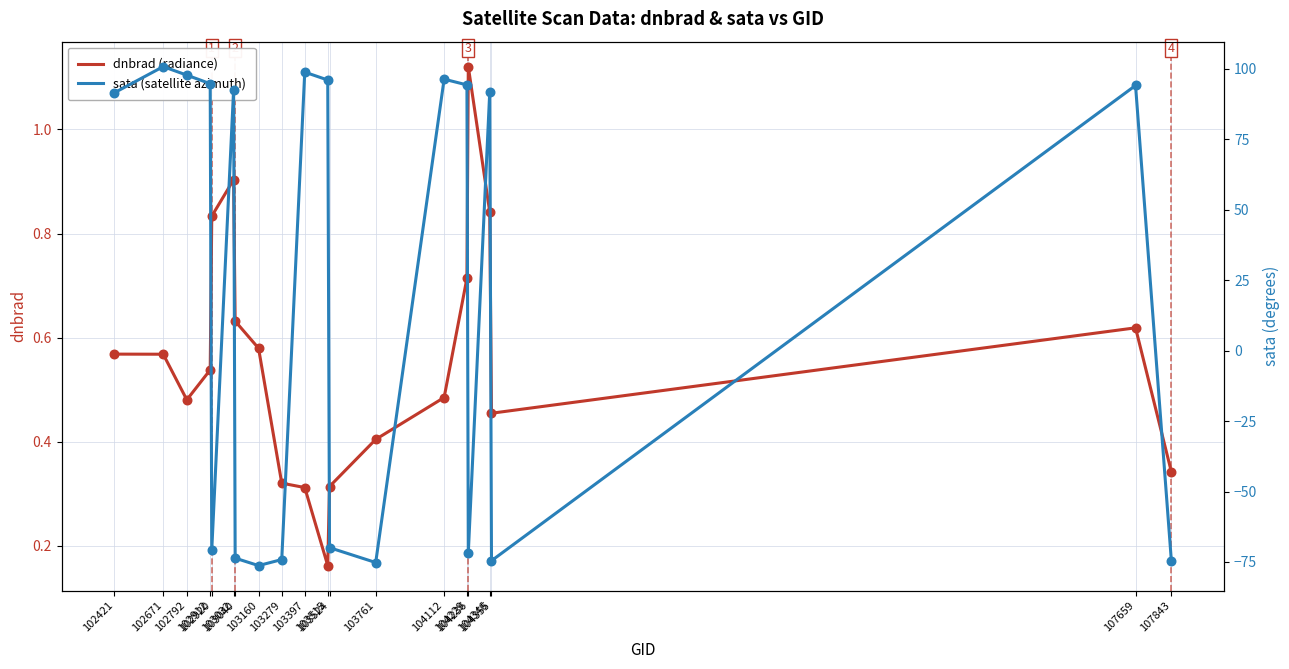

What is the total value across all series at 103524?

-69.6